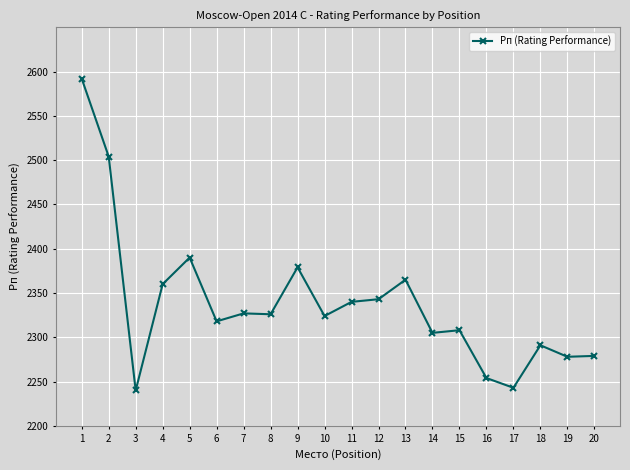

Is this an area chart (filled region under the line)?

No